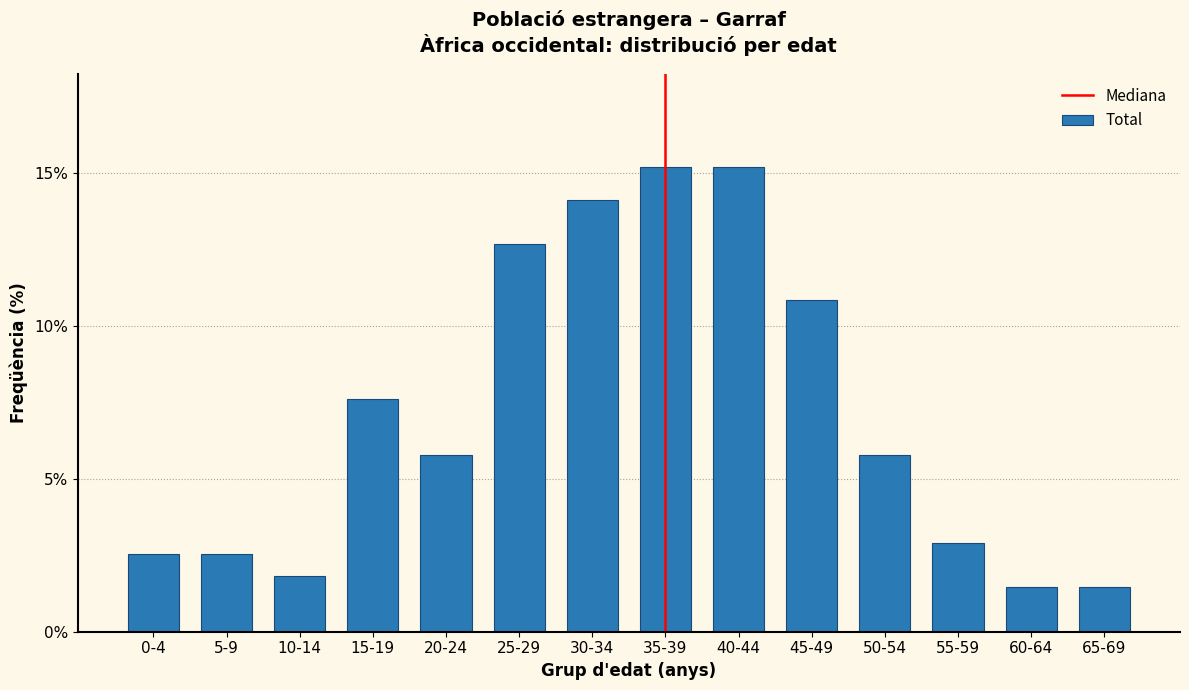

Reading left to right, extract all data points from this chart.

2.5	2.5	1.8	7.6	5.8	12.7	14.1	15.2	15.2	10.9	5.8	2.9	1.4	1.4